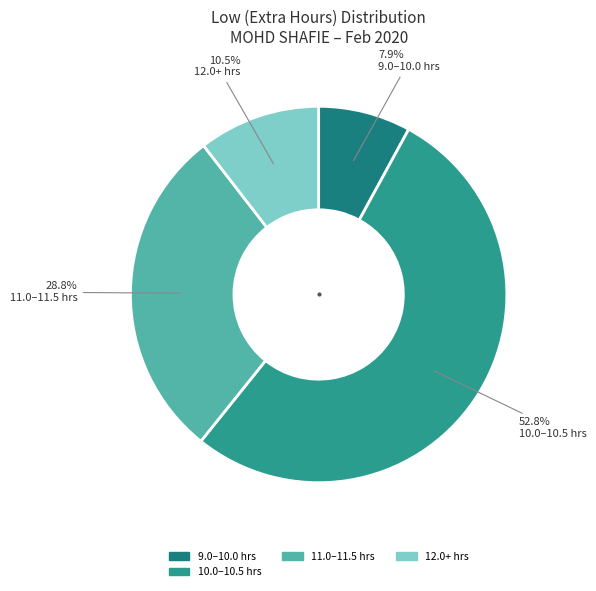

Count the number of slices in the pie.

4